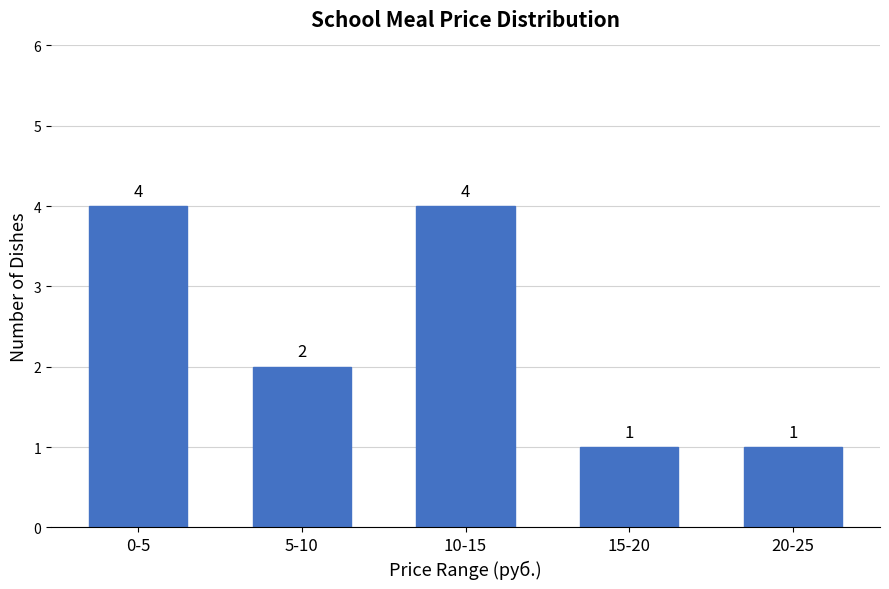

Reading right to left, transcribe all the data shown in this chart.

20-25=1	15-20=1	10-15=4	5-10=2	0-5=4